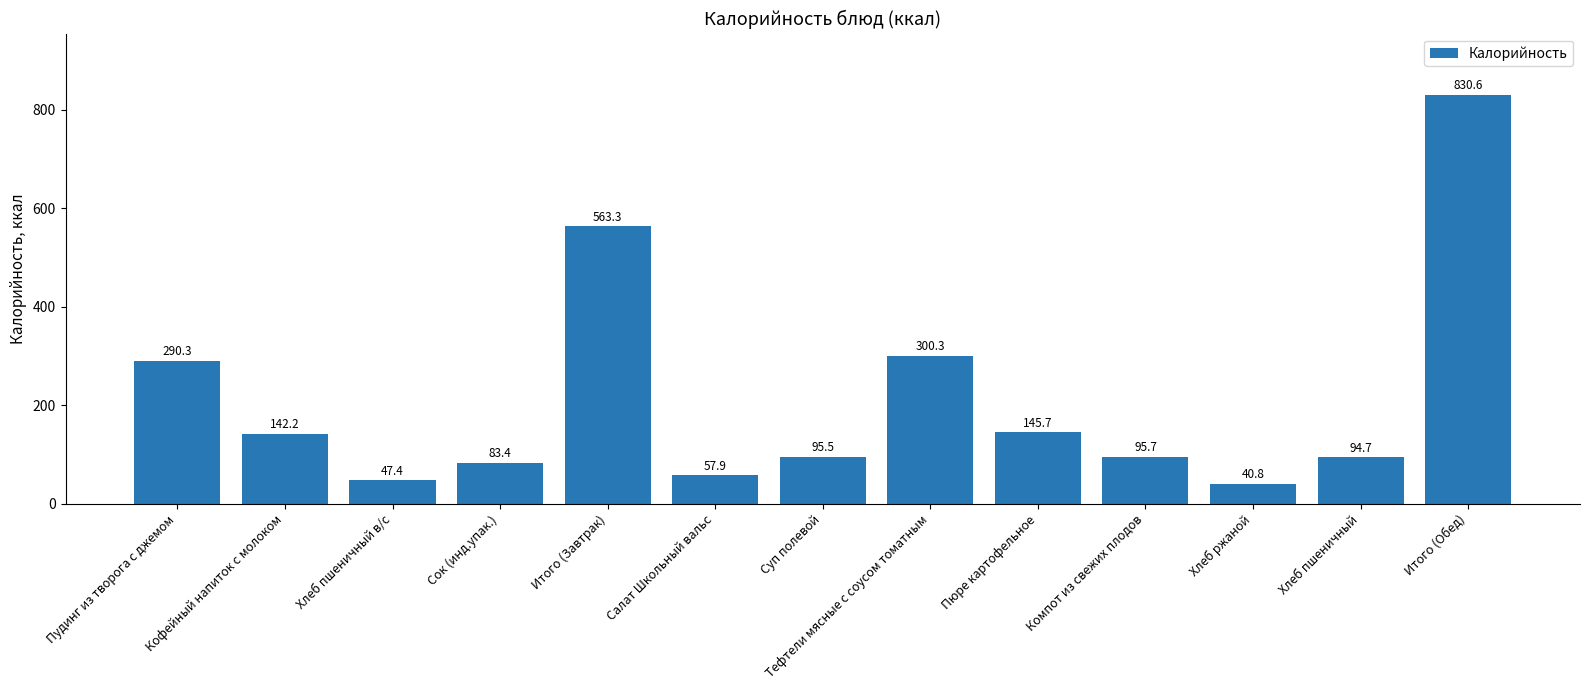

What is the difference between the second highest and second lowest values?

515.9